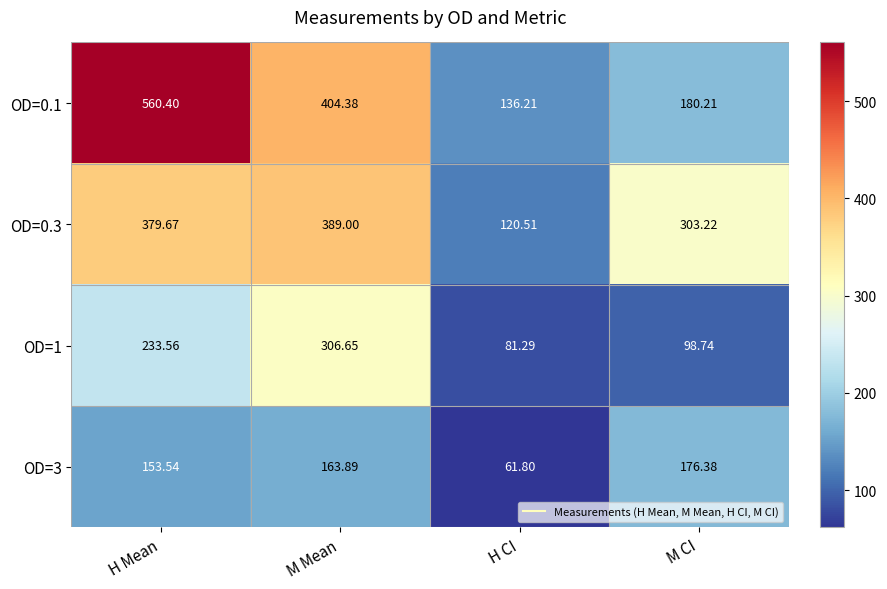

At which category is the sum across all series the highest?

H Mean